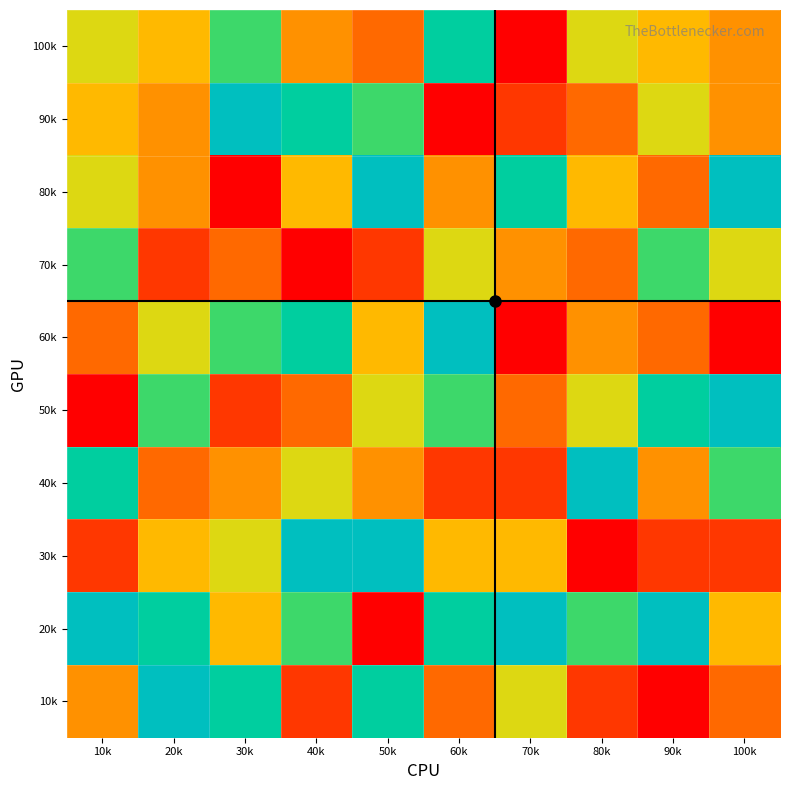

List the series in order of their peak value, lowest first.

70k, 100k, 90k, 80k, 60k, 50k, 40k, 30k, 20k, 10k